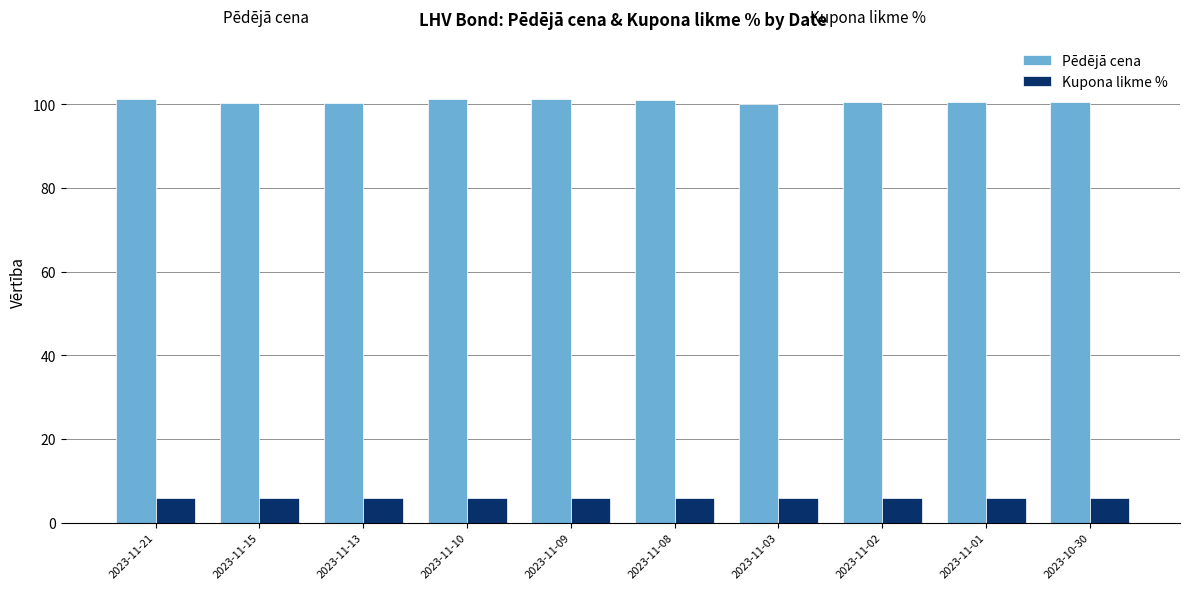

What is the label of the 4th bar from the left?

2023-11-10